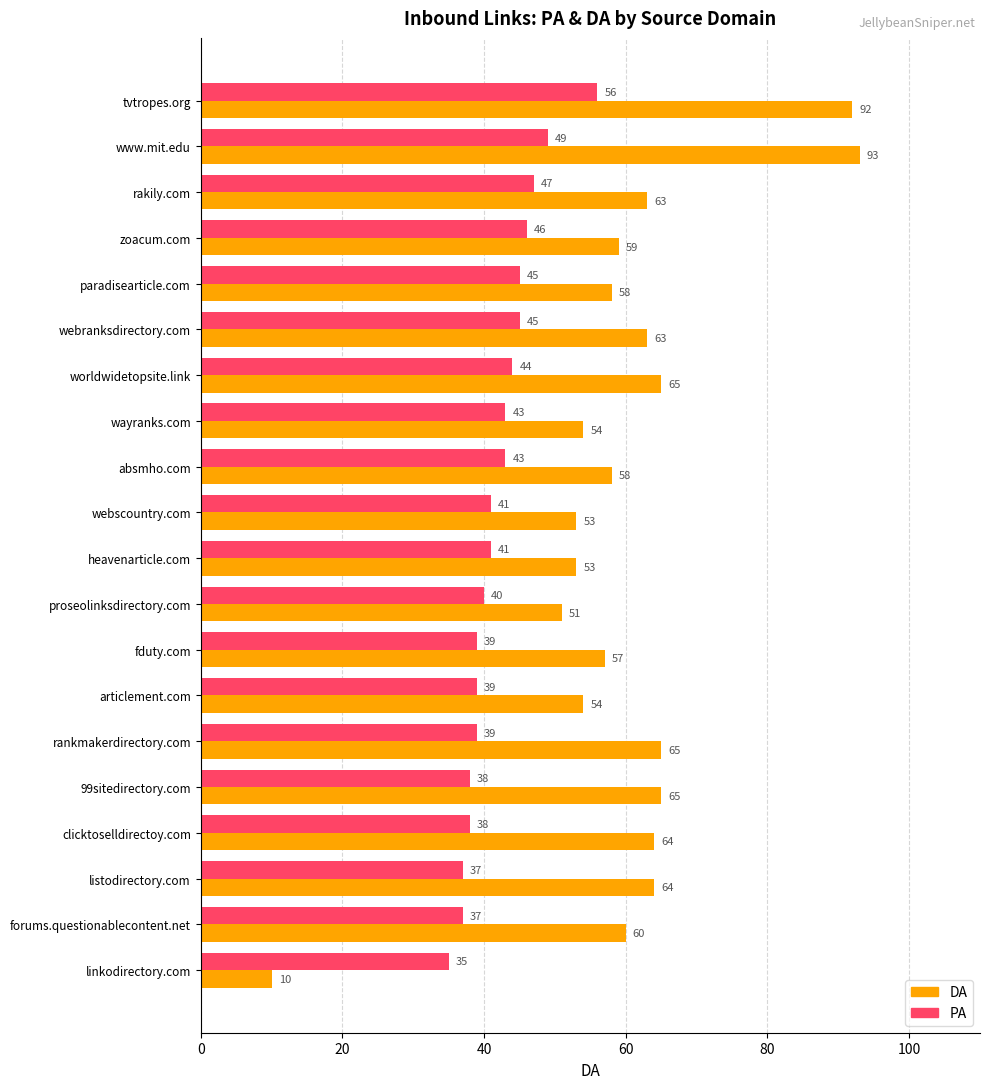

What is the sum of the PA values at 99sitedirectory.com and clicktoselldirectoy.com?

76